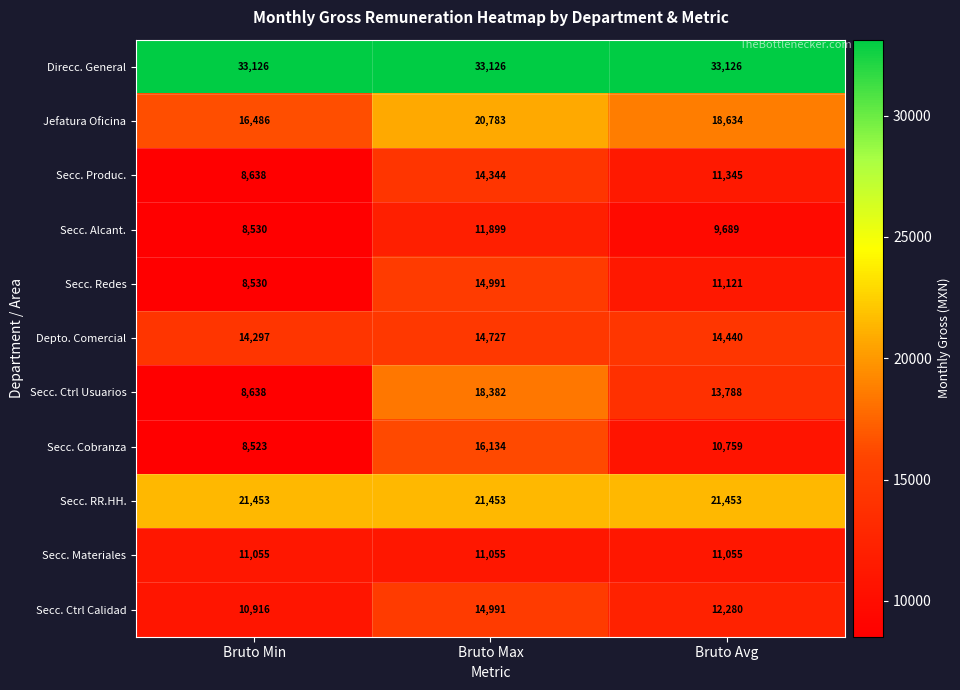

At Bruto Avg, list the series in order from largest to smallest.

Direcc. General, Secc. RR.HH., Jefatura Oficina, Depto. Comercial, Secc. Ctrl Usuarios, Secc. Ctrl Calidad, Secc. Produc., Secc. Redes, Secc. Materiales, Secc. Cobranza, Secc. Alcant.